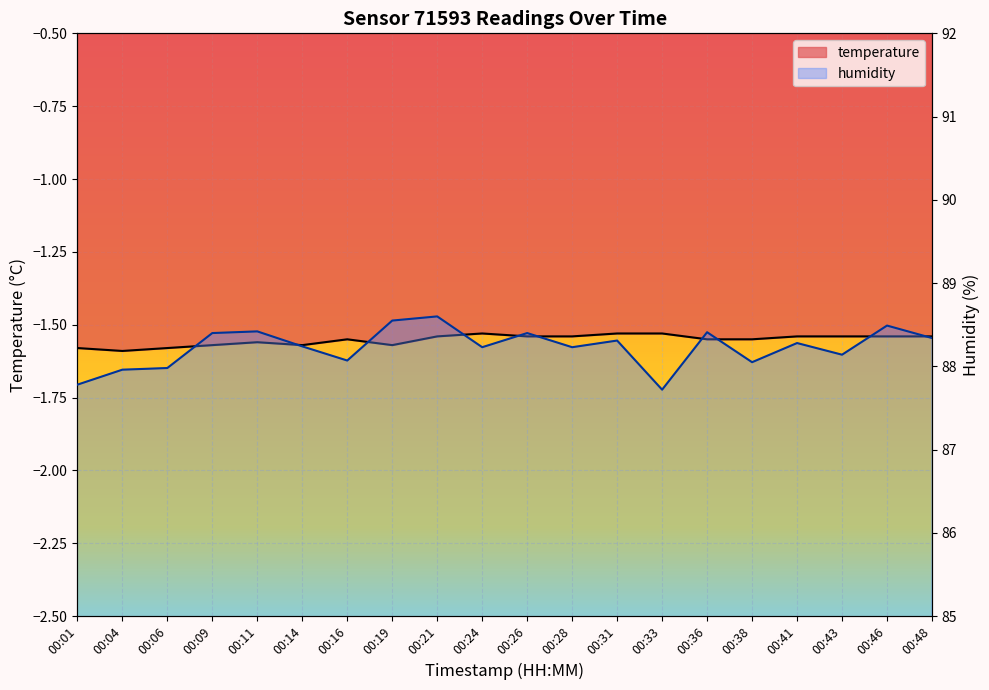

True or false: humidity and temperature cross at least once.

False